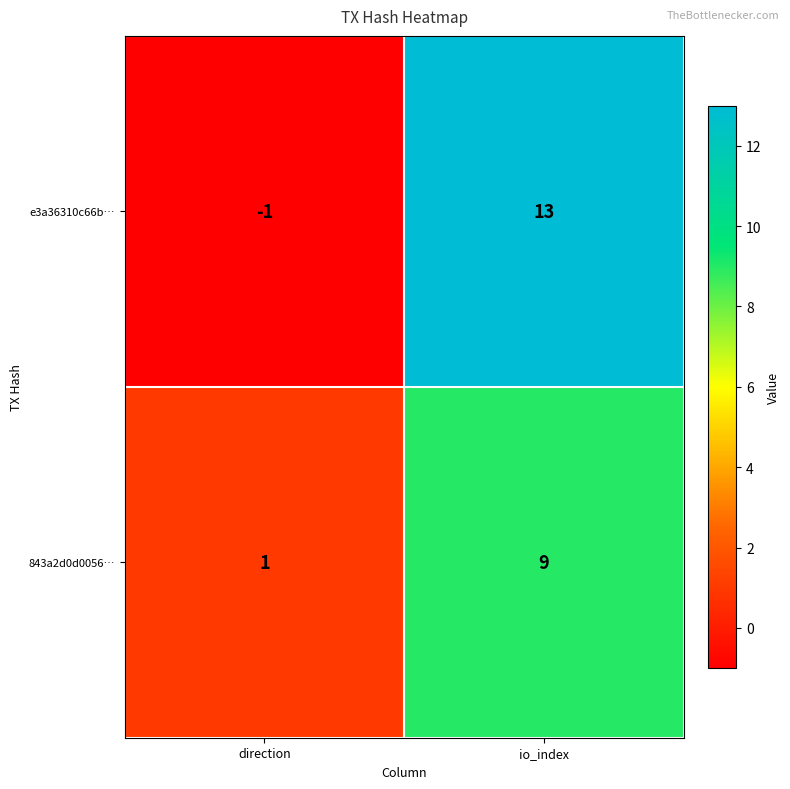

At direction, list the series in order from smallest to largest.

e3a36310c66b…, 843a2d0d0056…